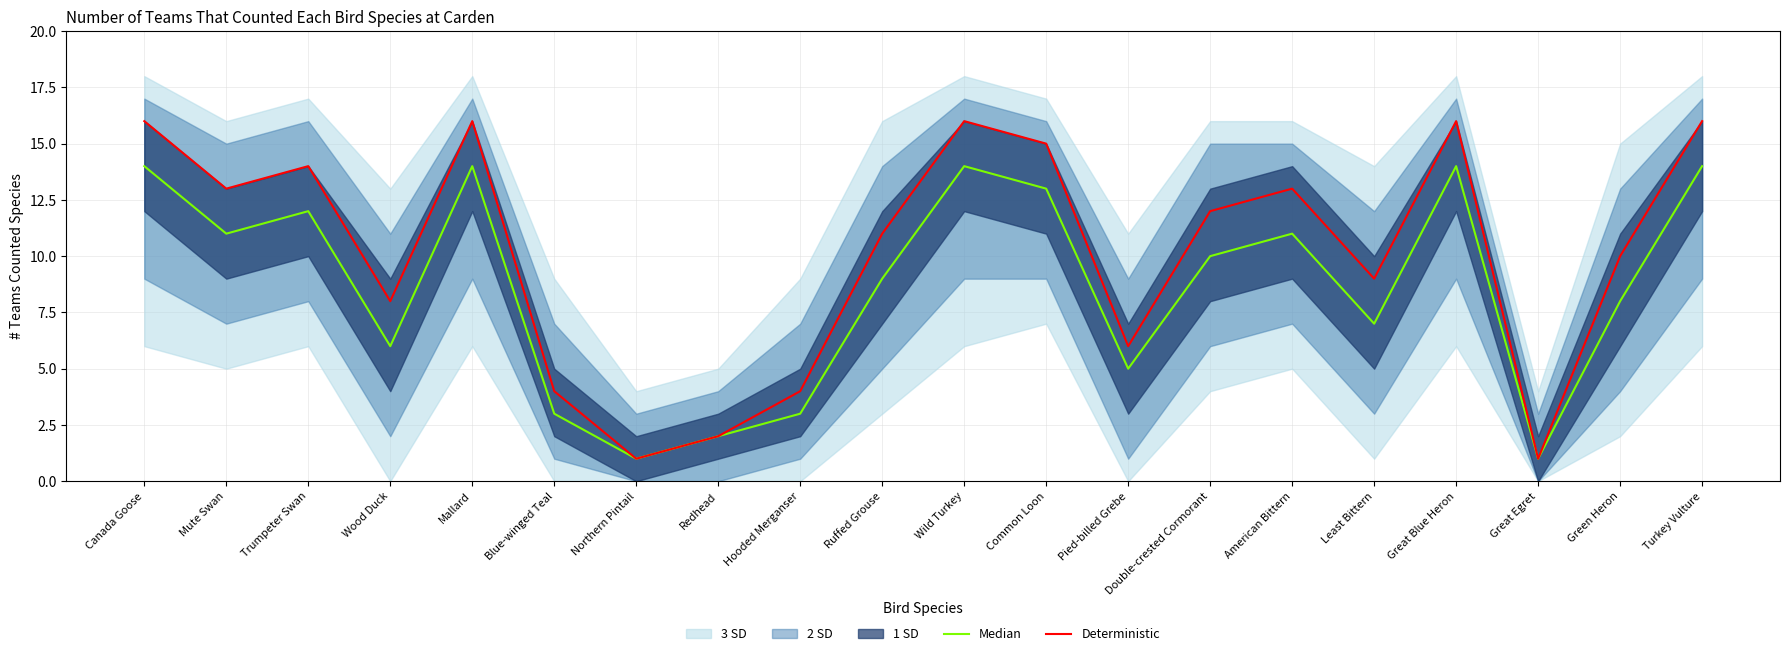

The Deterministic series shows 25 at Trumpeter Swan. True or false?

False